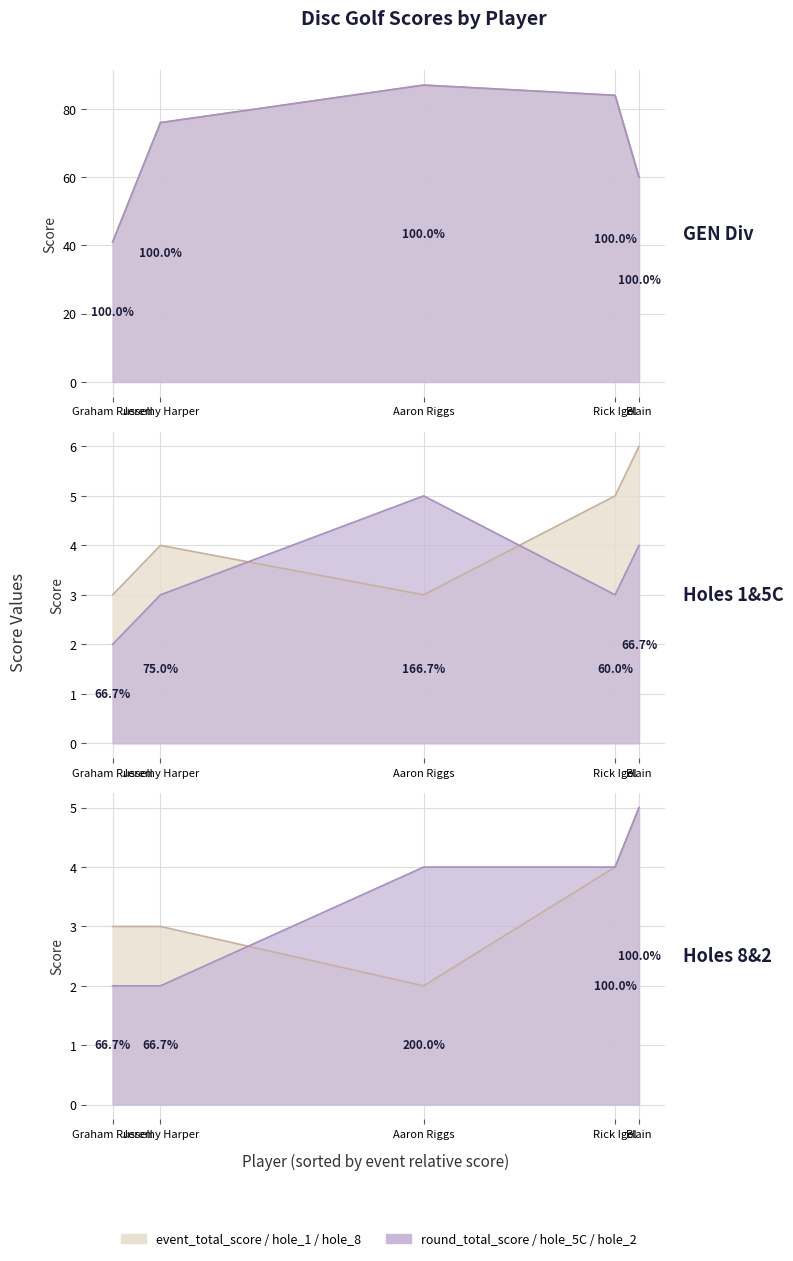

True or false: hole_5C and event_total_score cross at least once.

False